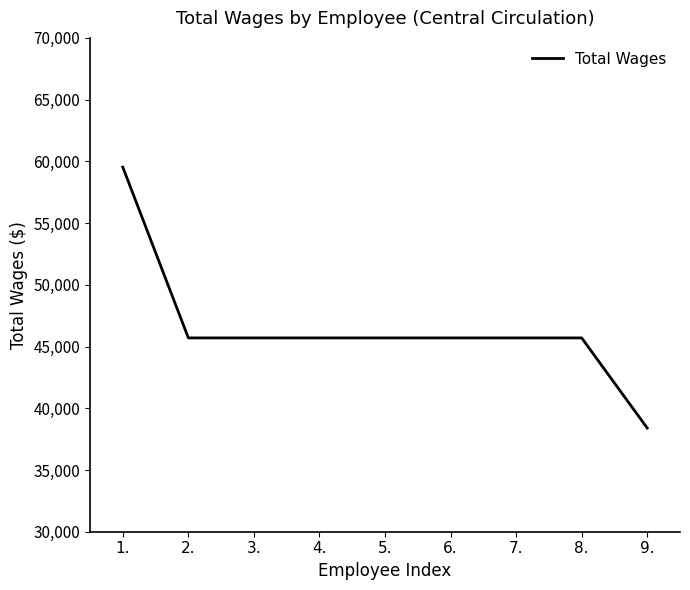

What is the difference between the values at 7. and 9.?

7302